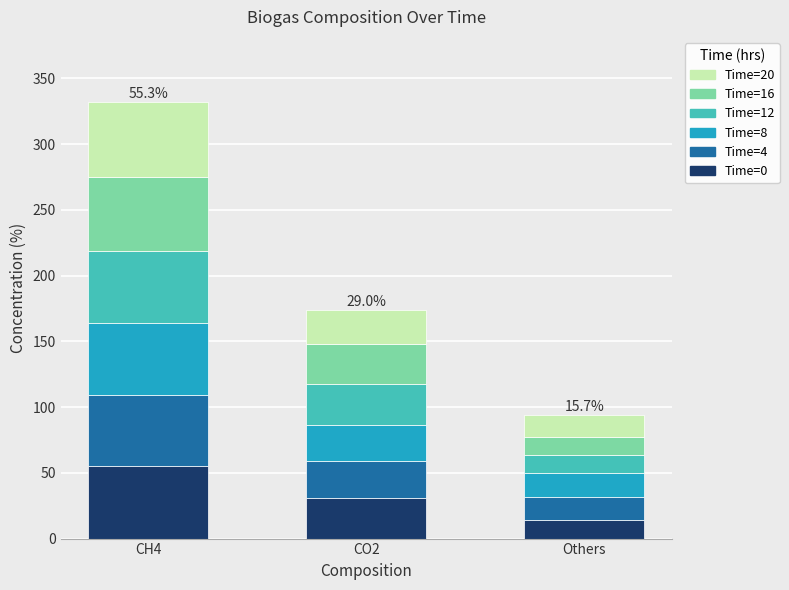

What are all the series names shown in the legend?

Time=20, Time=16, Time=12, Time=8, Time=4, Time=0